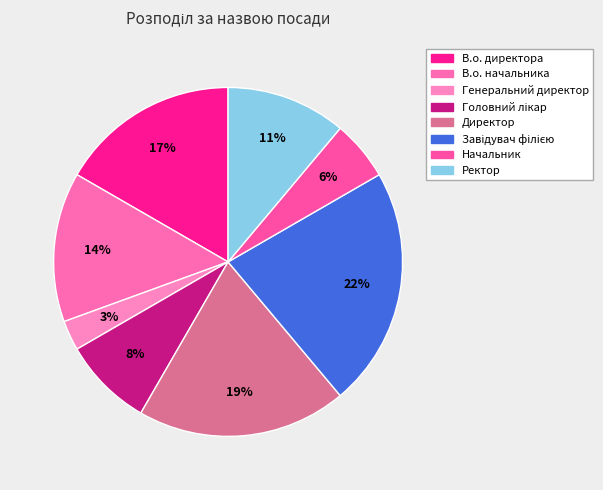

What percentage is the В.о. начальника slice, to the nearest percent?

14%